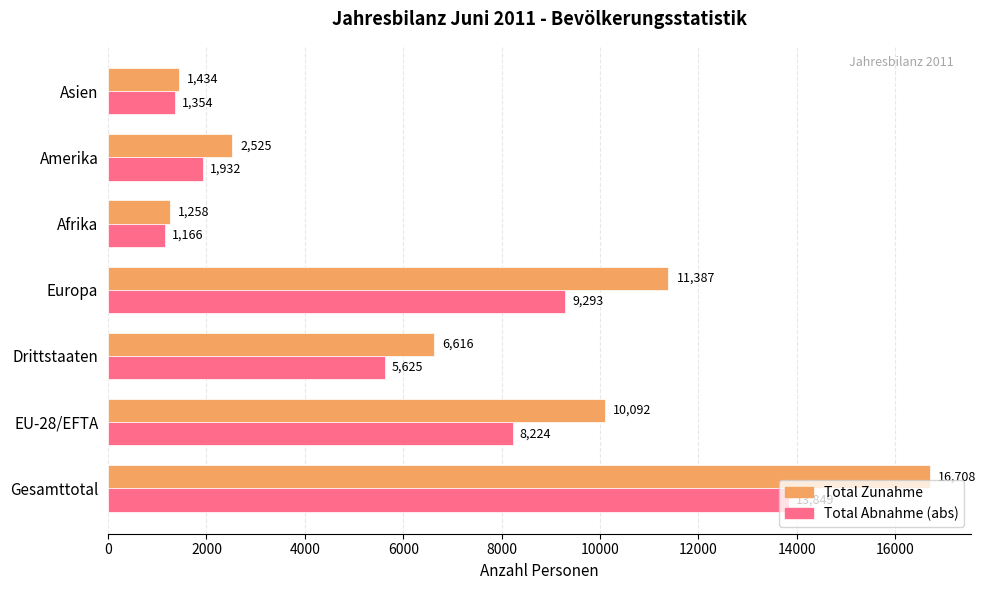

What is the difference between the maximum and minimum values in the Total Zunahme series?

15450